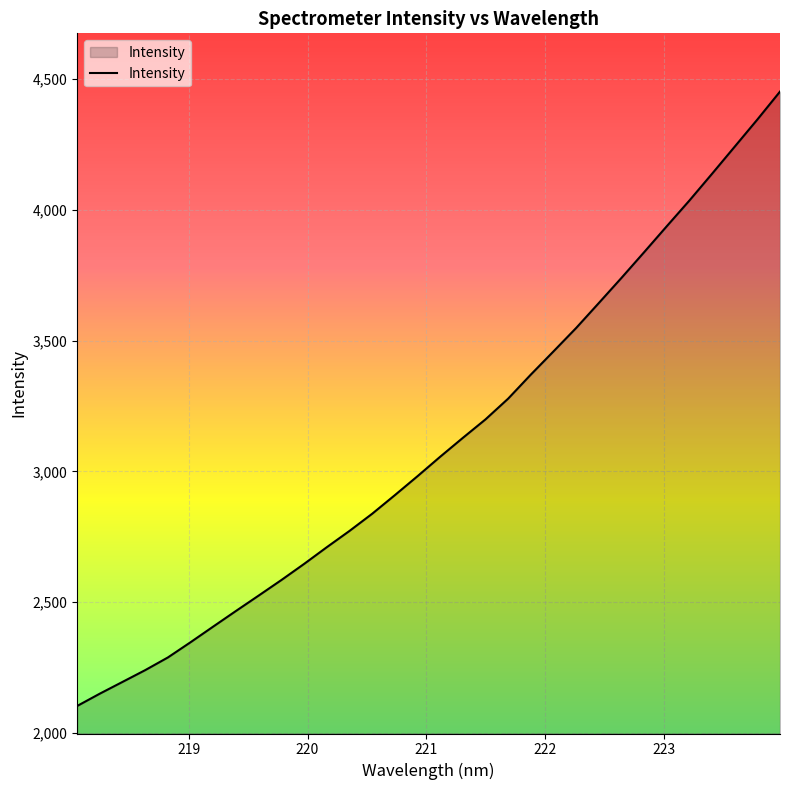

What is the maximum value shown in the chart?

4451.1